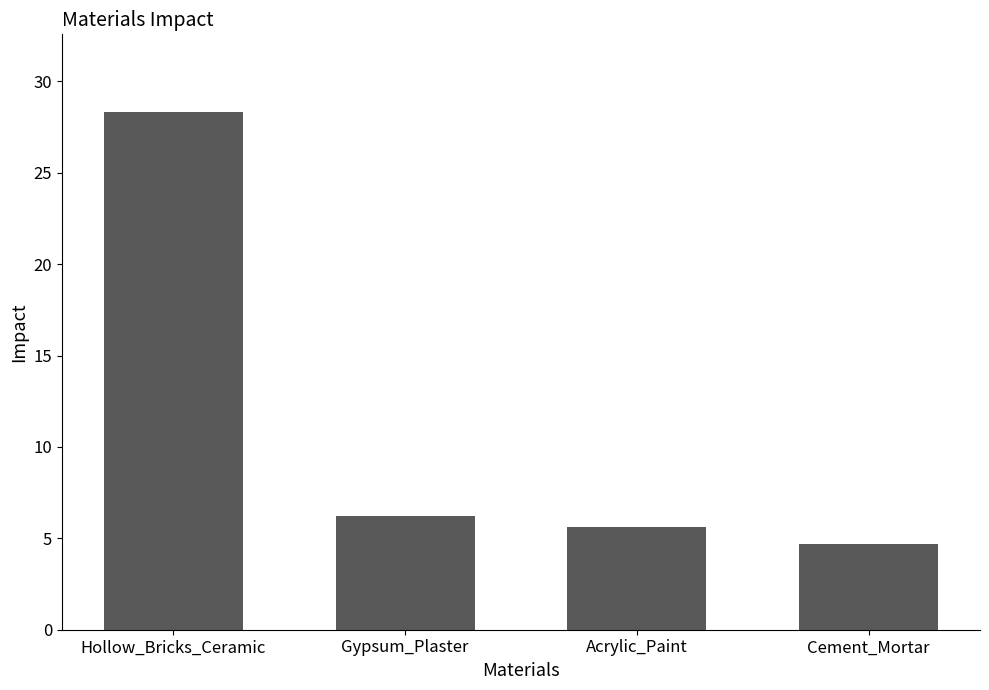

Between Cement_Mortar and Hollow_Bricks_Ceramic, which is larger?

Hollow_Bricks_Ceramic